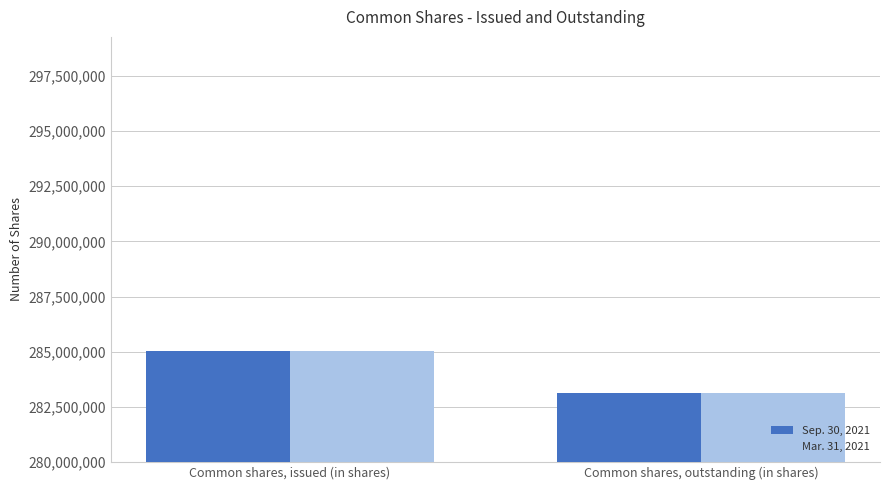

Is the value of Sep. 30, 2021 at Common shares, outstanding (in shares) greater than the value of Mar. 31, 2021 at Common shares, issued (in shares)?

No